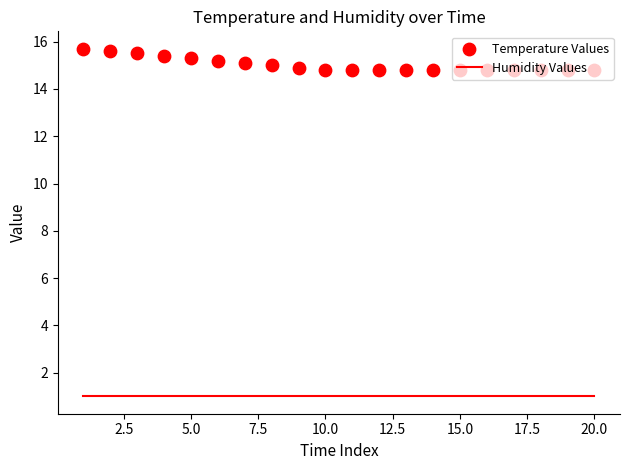

At how many categories does at least one series exceed 4?

20